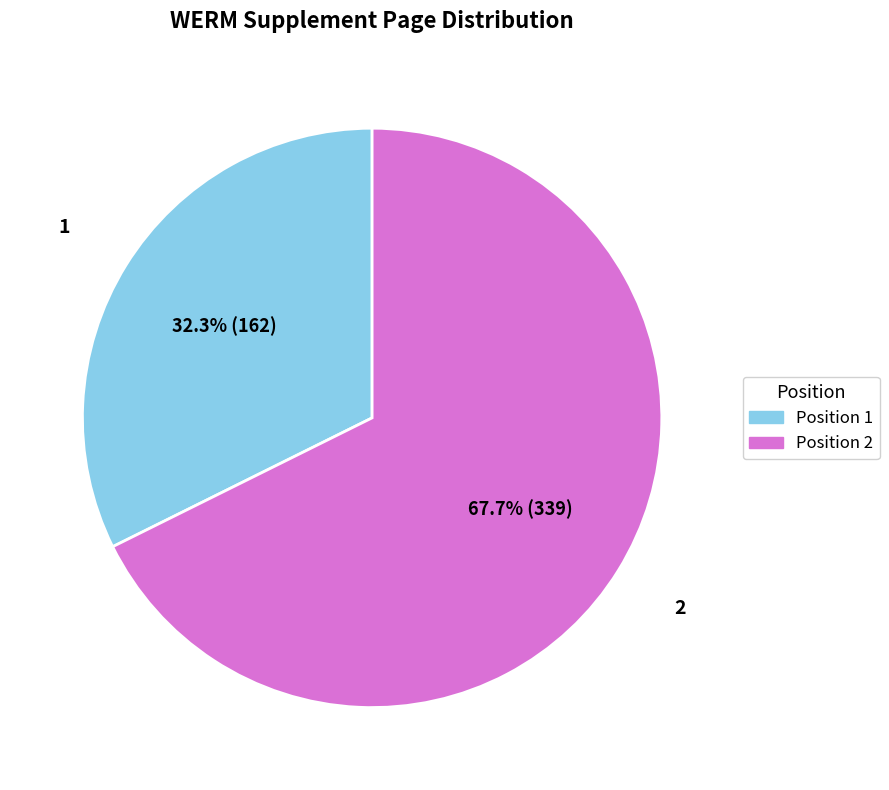

To the nearest percent, what is the average slice percentage?

50%